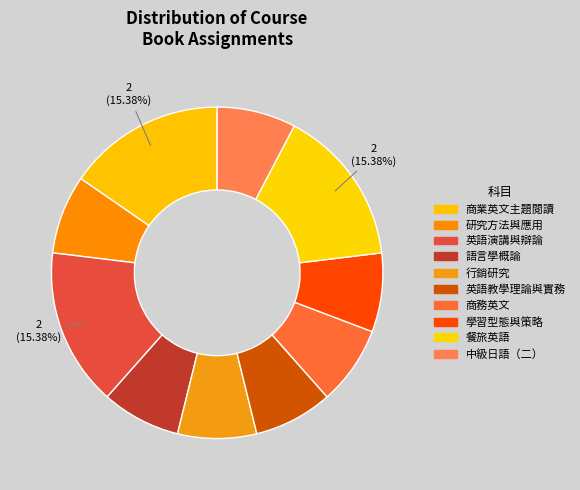

Rank the categories by value from highest to lowest.

商業英文主題閱讀, 英語演講與辯論, 餐旅英語, 研究方法與應用, 語言學概論, 行銷研究, 英語教學理論與實務, 商務英文, 學習型態與策略, 中級日語（二）